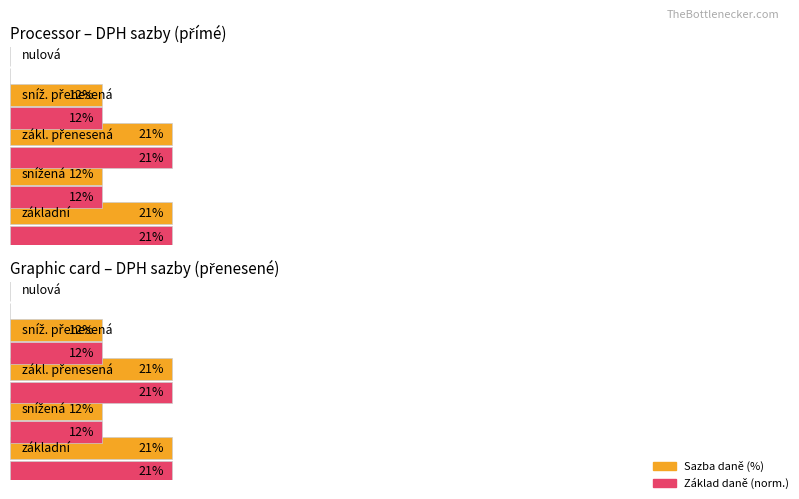

Reading left to right, what are all the values shown in this chart?

Sazba daně (%): 21	12	21	12	0
Základ daně (norm.): 21	12	21	12	0